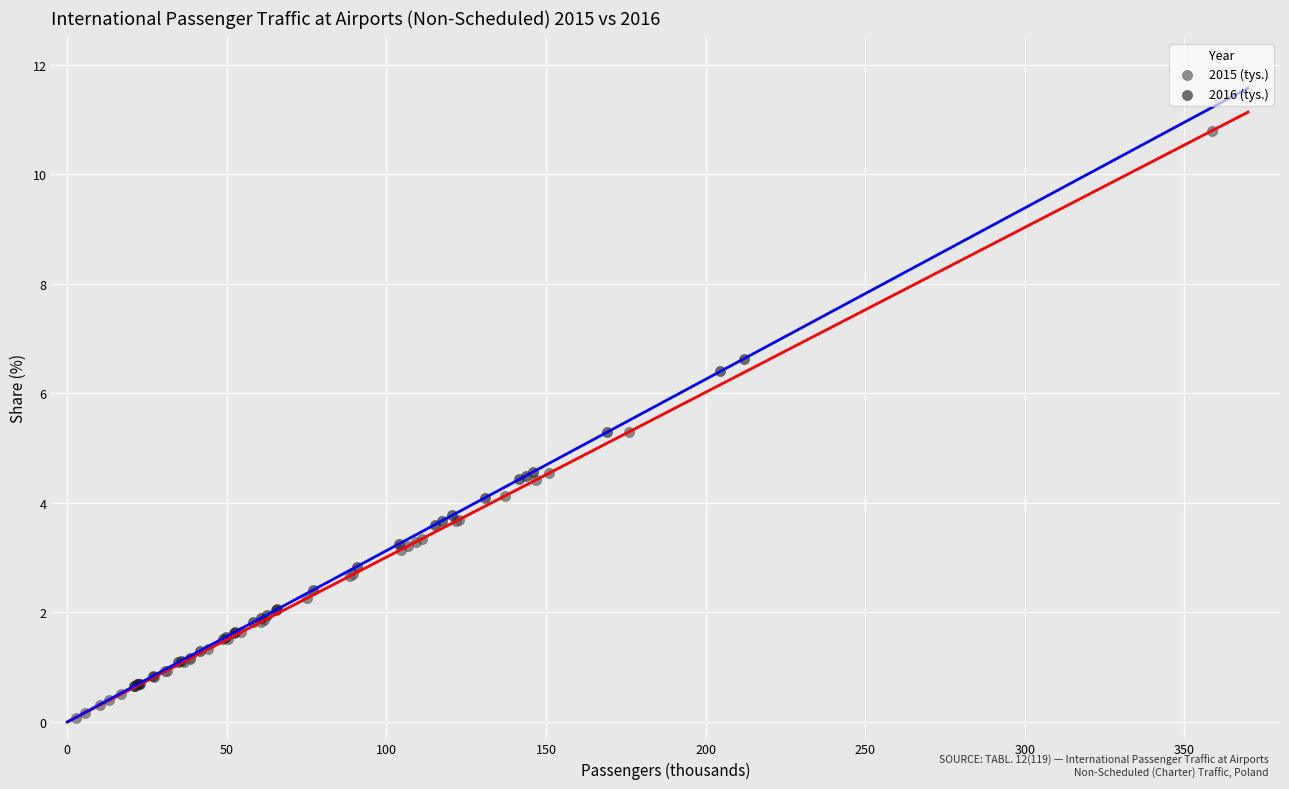

Which series has the largest Y range (max minus min)?

2015 (tys.)